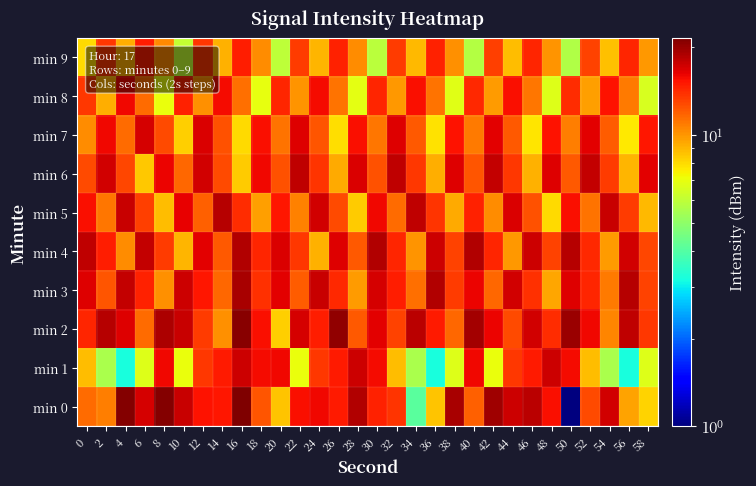

How many distinct data groups are displayed?

10